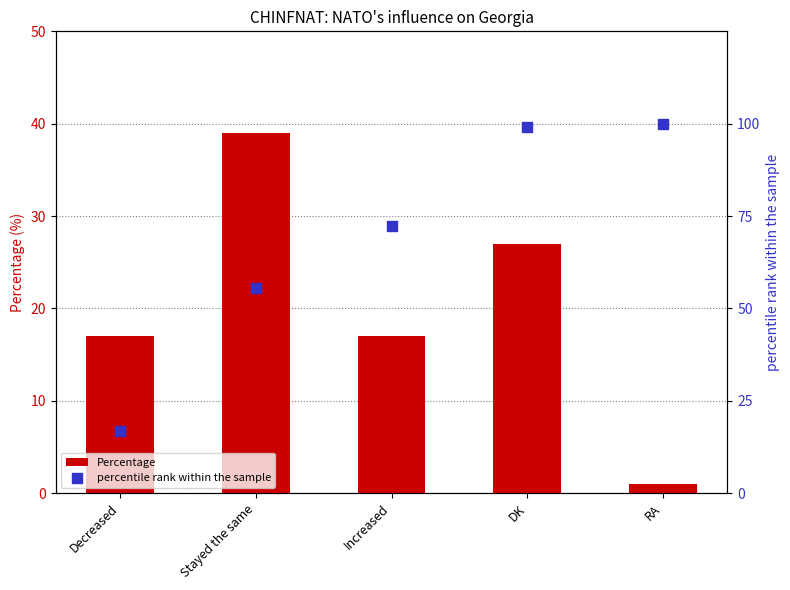

Which series reaches the maximum Y coordinate?

percentile rank within the sample